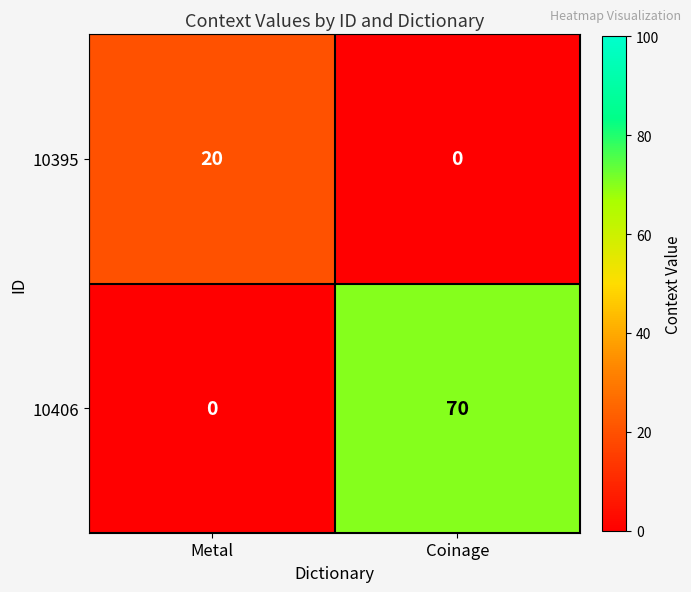

Reading left to right, transcribe all the data shown in this chart.

10395: Metal=20	Coinage=0
10406: Metal=0	Coinage=70